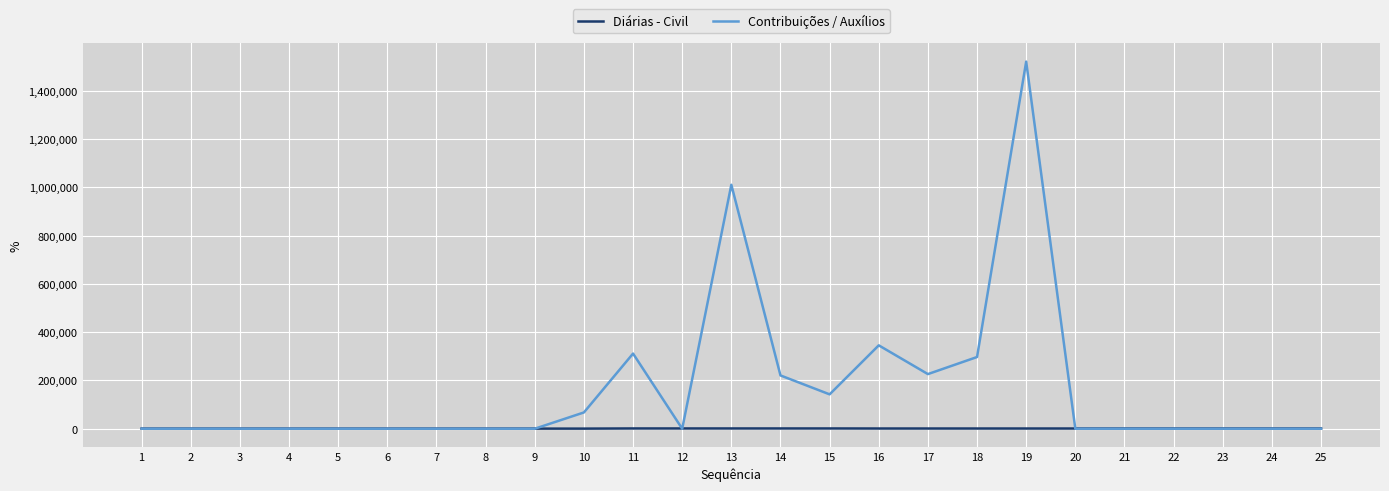

Rank the series at 18 from lowest to highest value.

Diárias - Civil, Contribuições / Auxílios